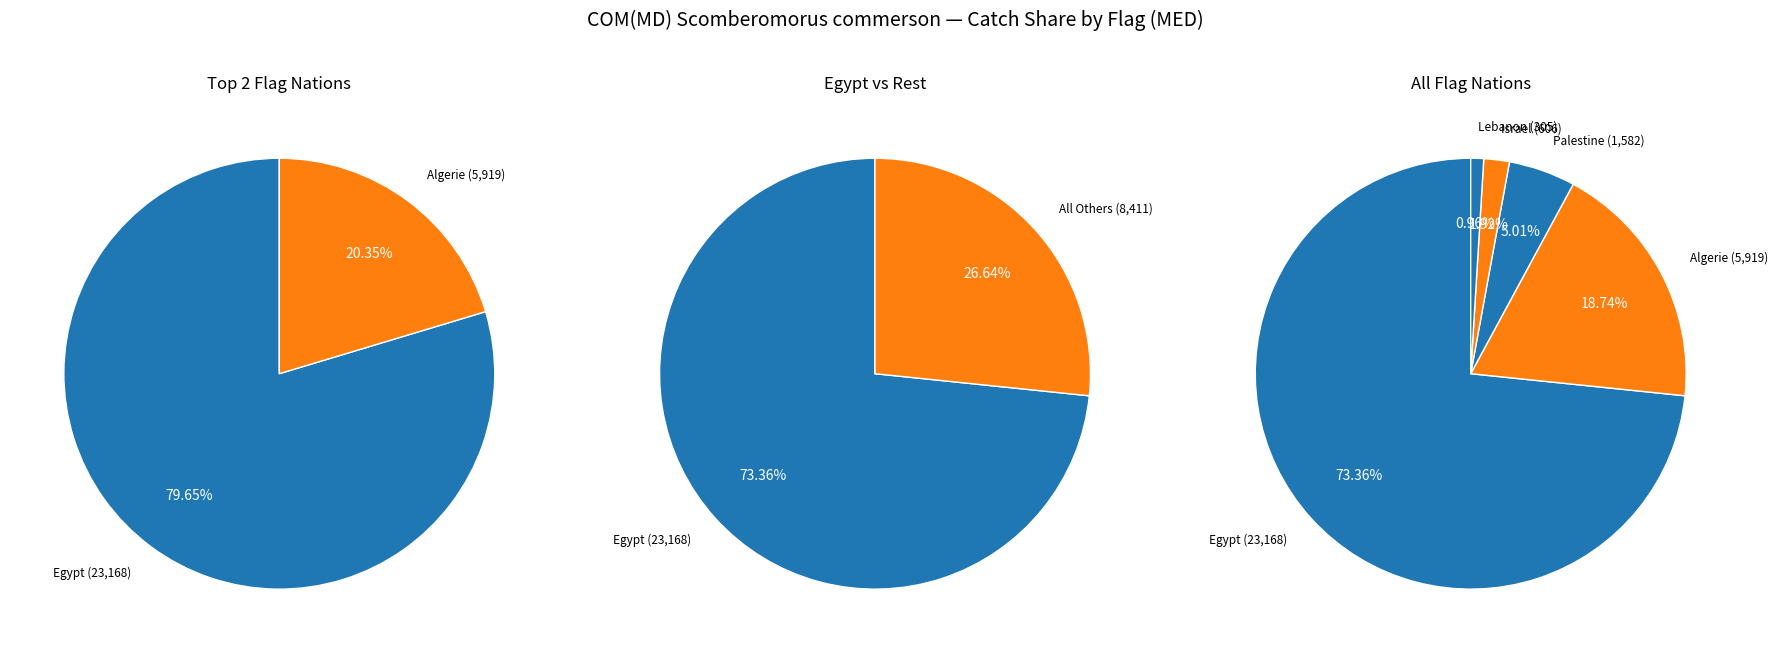

Rank the categories by value from highest to lowest.

Egypt, Algerie, Palestine, Israel, Lebanon